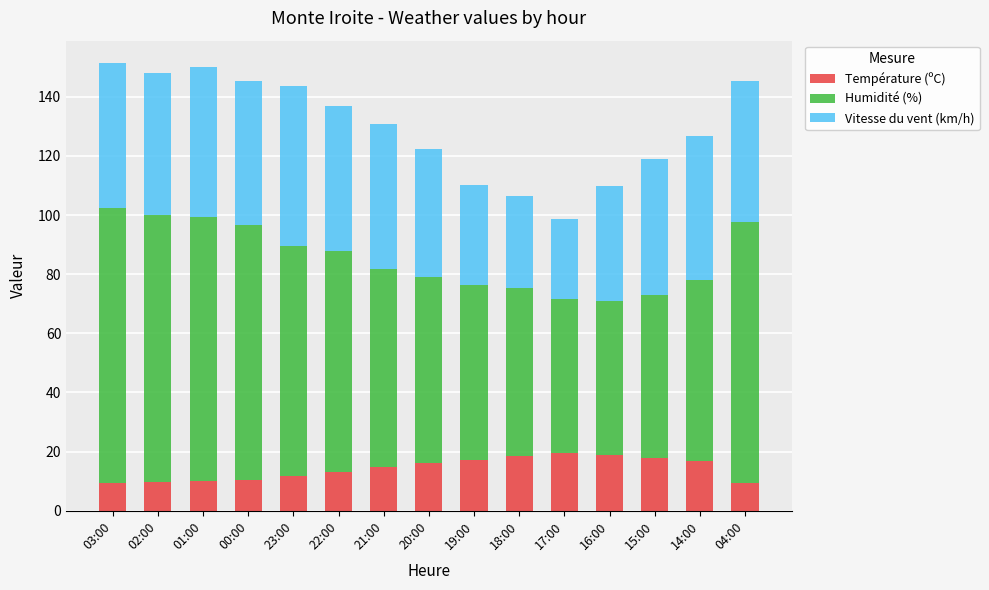

Is it true that Température (ºC) equals 10.2 at 01:00?

True